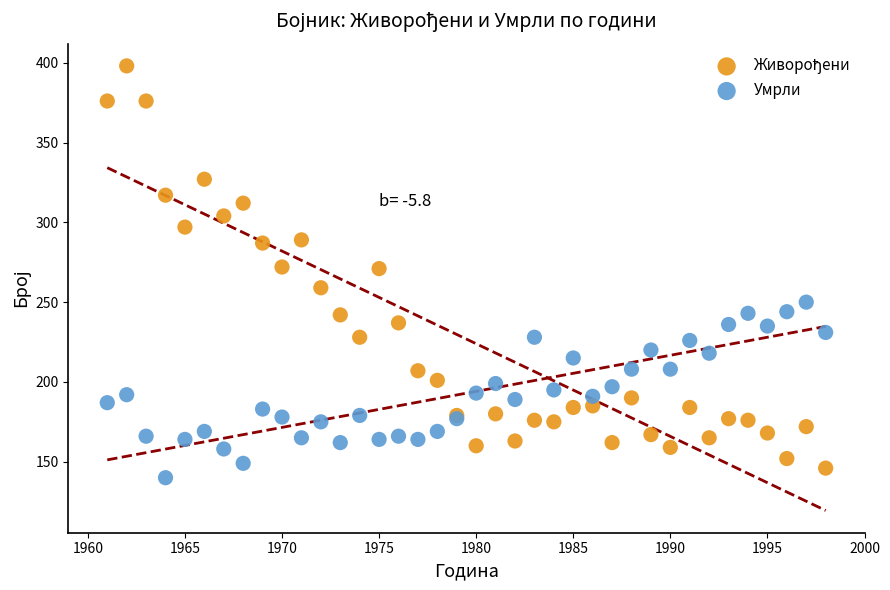

What is the X range (max minus min) for the scatter plot?

37